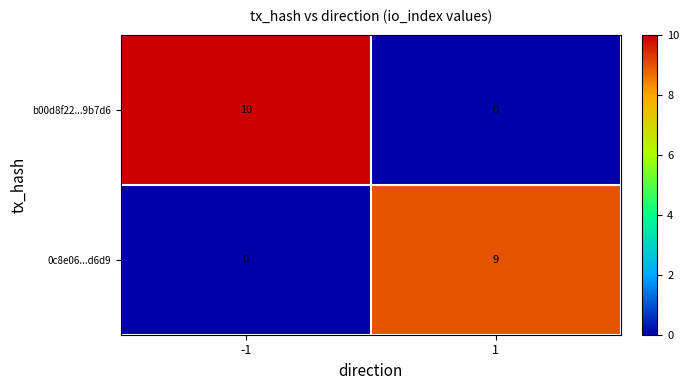

Is it true that b00d8f22...9b7d6 equals 0 at 1?

True